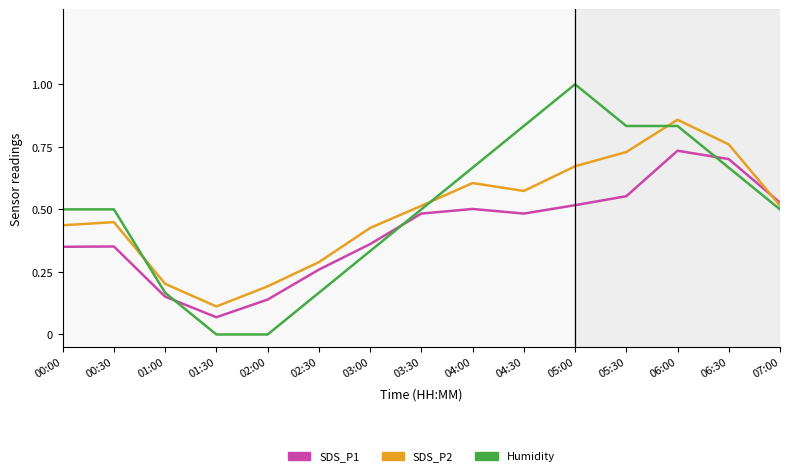

How many lines are shown in the chart?

3